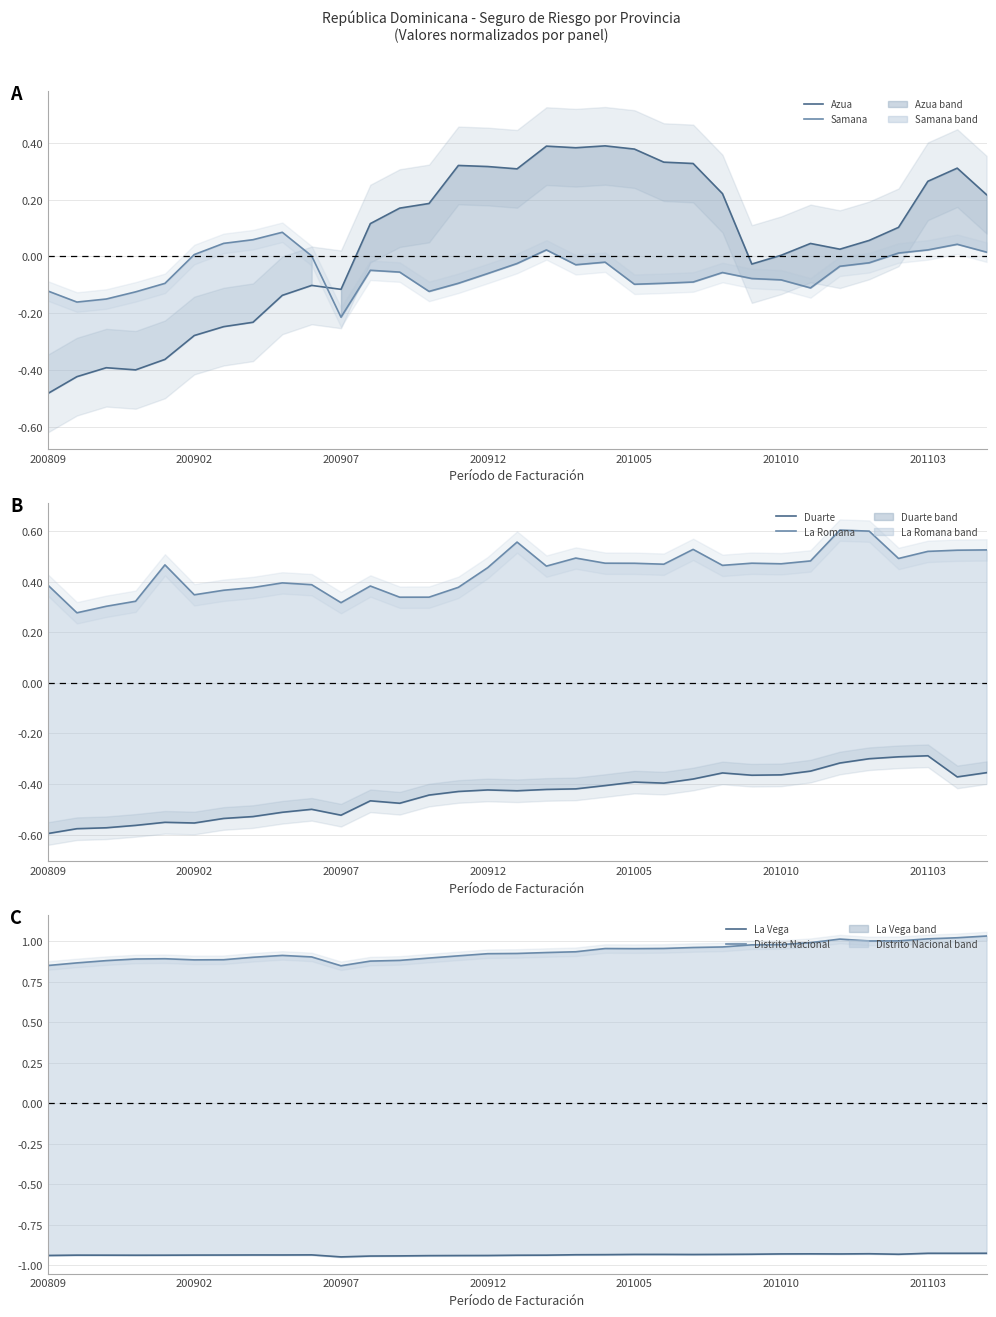

The value of Samana at 24 is -0.1. True or false?

True